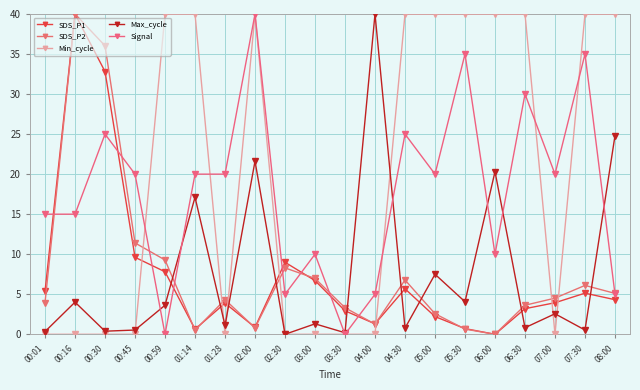

What position from the right is 02:00?

13